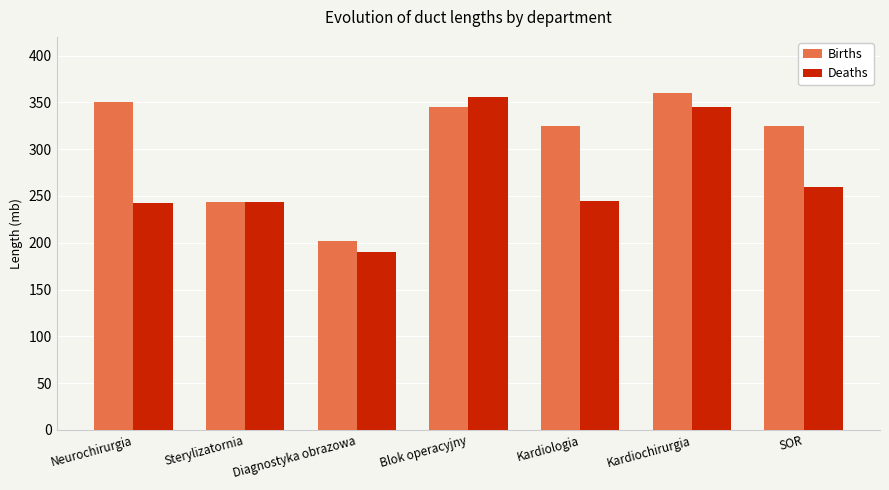

Does the chart contain any negative values?

No